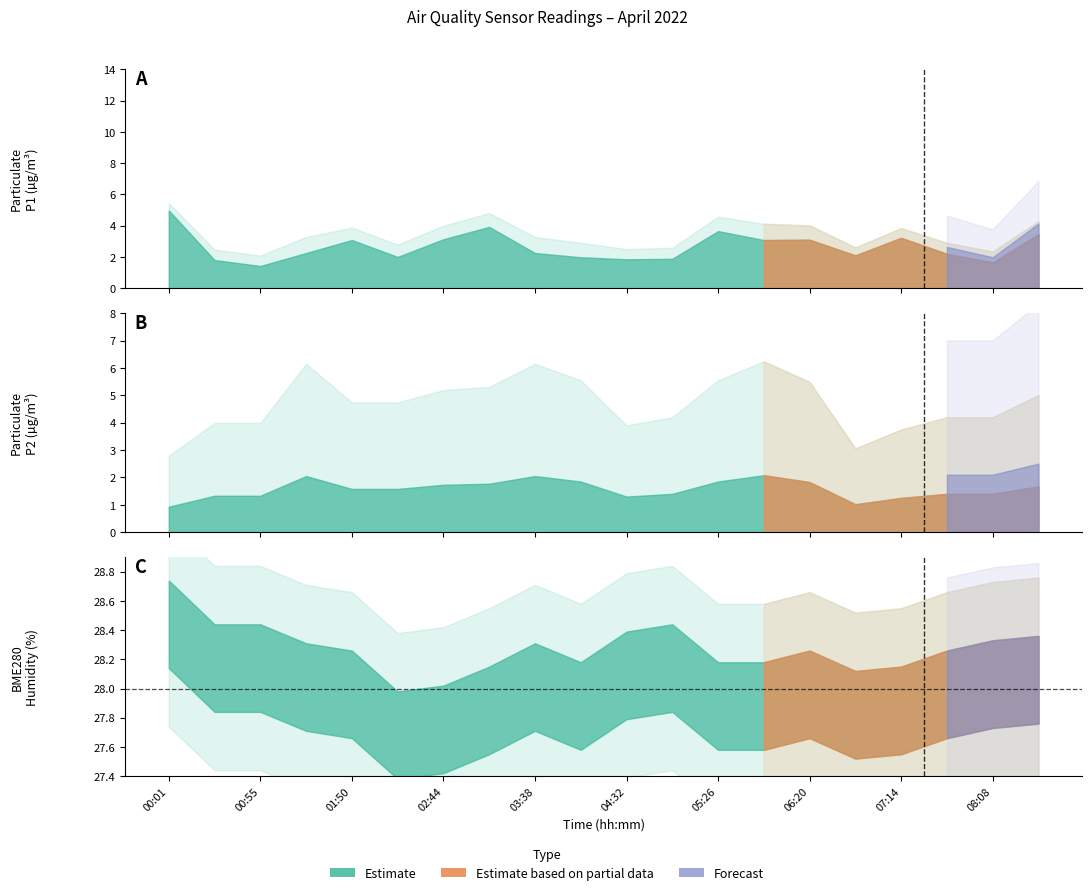

What position from the right is 08:35?

1